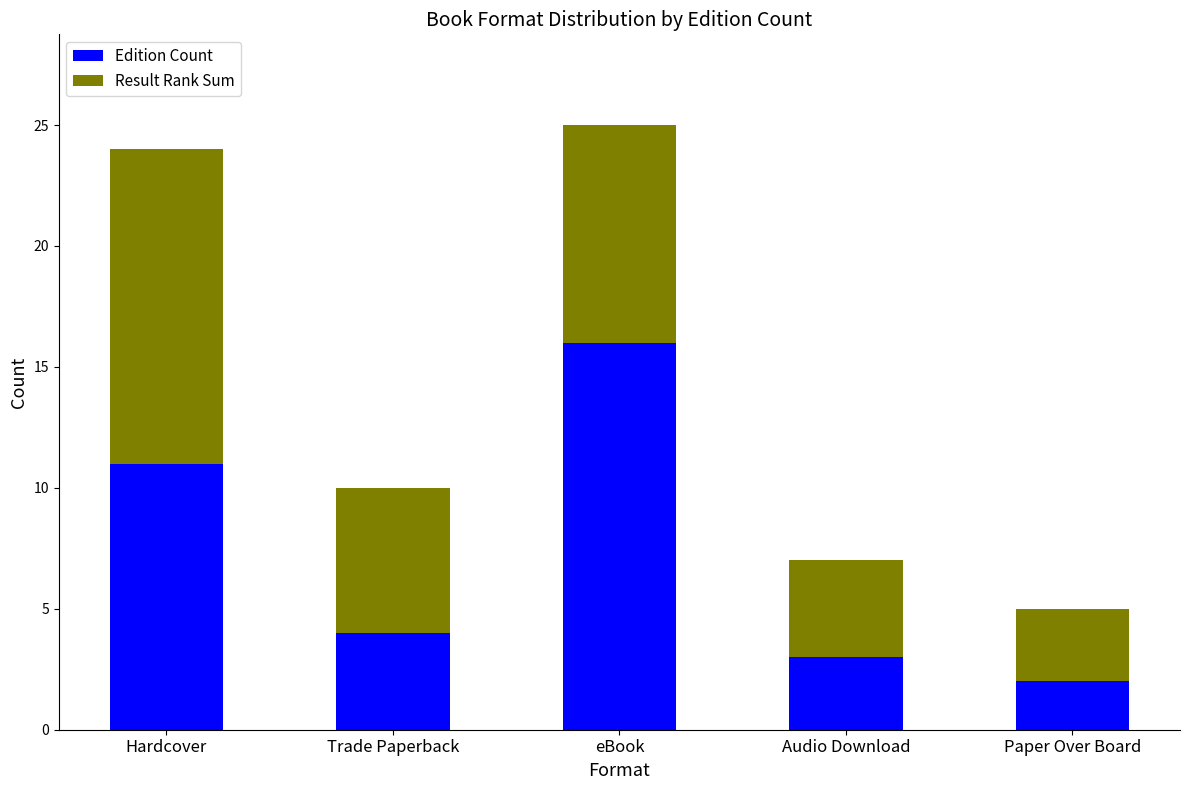

Reading right to left, what are the values for Edition Count?

2	3	16	4	11